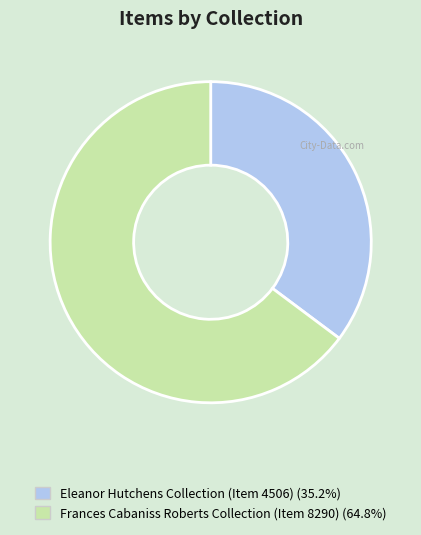

Is there any slice that represents more than half of the pie?

Yes